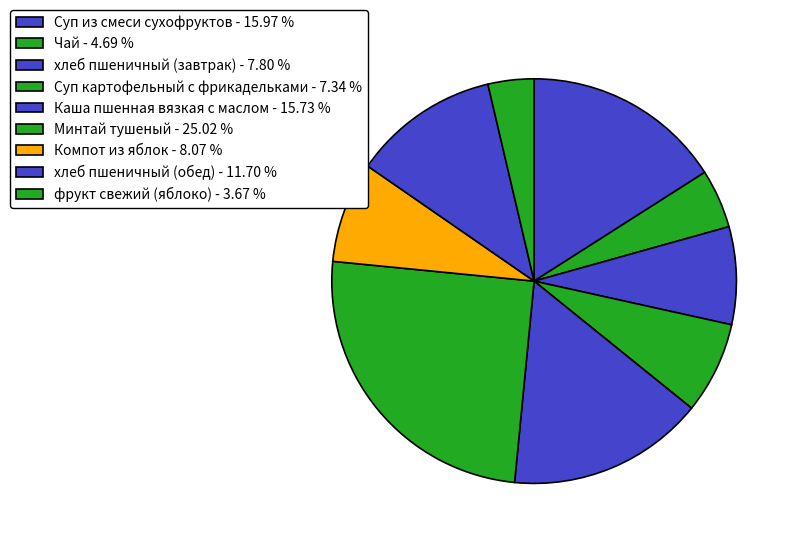

What is the total percentage of хлеб пшеничный (завтрак) and Компот из яблок?

15.9%